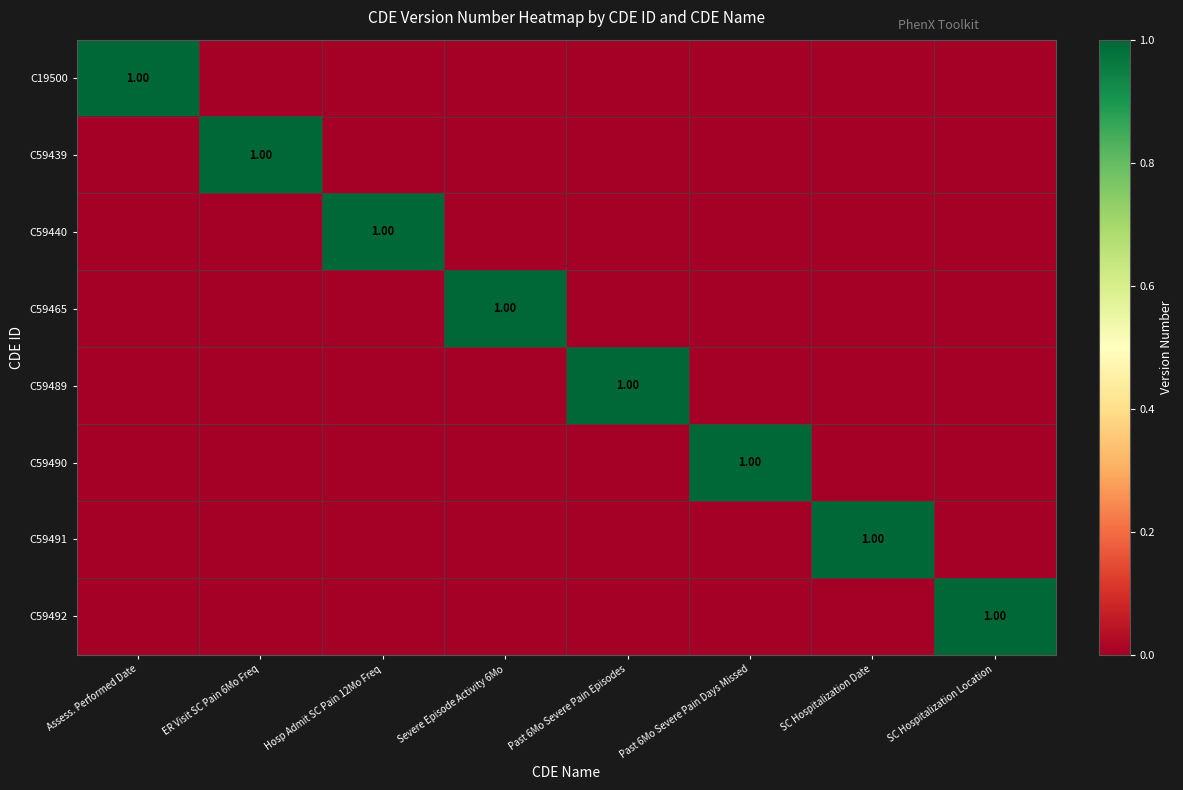

Which series has the largest total across all categories?

C19500